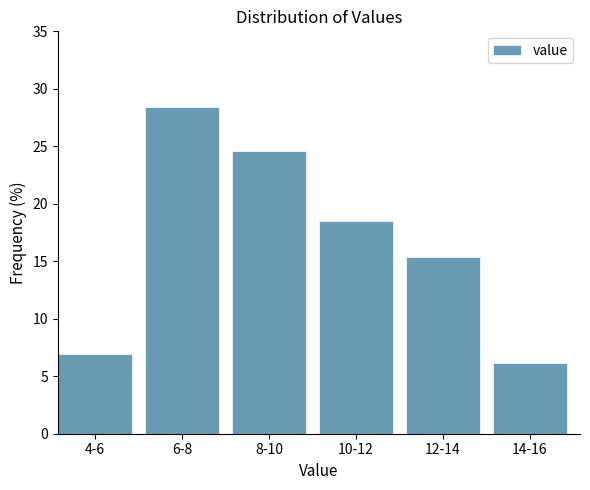

Reading left to right, list all the values displayed in this chart.

6.9	28.5	24.6	18.5	15.4	6.2